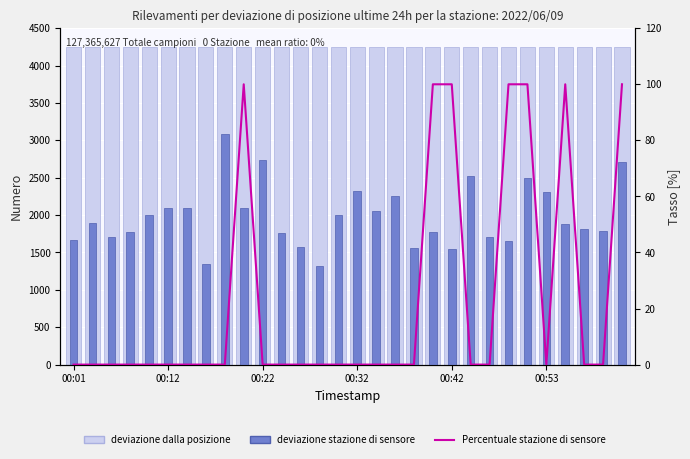

What is the value of the deviazione dalla posizione bar at the 30th from the left?

4246.9